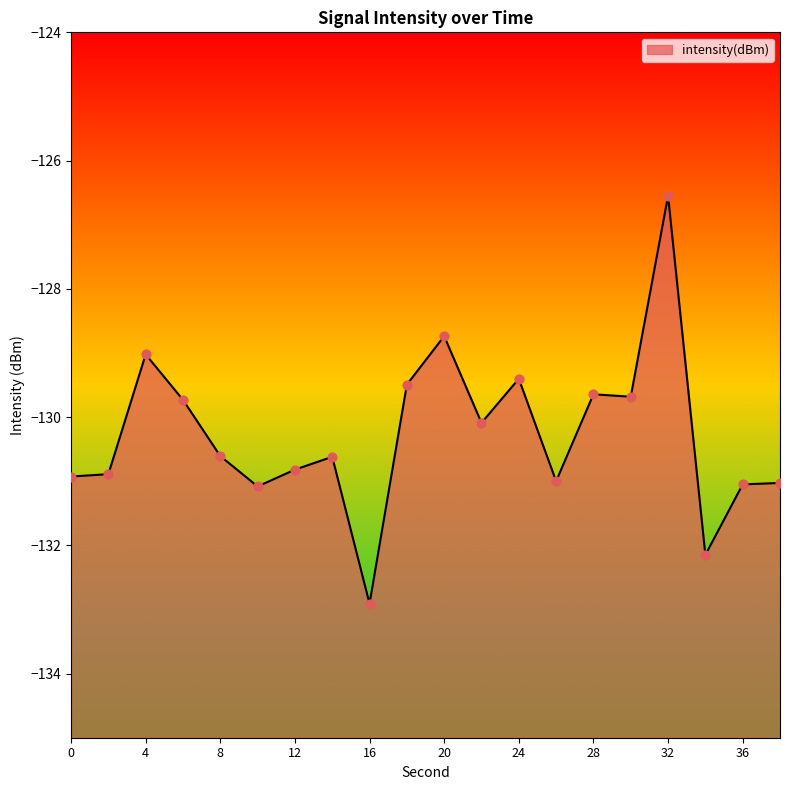

Between 26 and 18, which is larger?

18